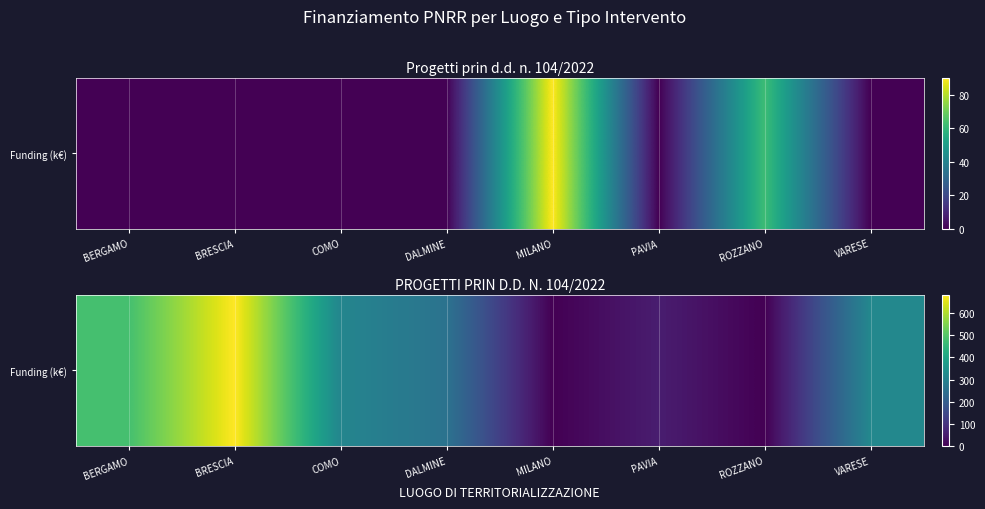

Where does the data first go above 311?

BERGAMO